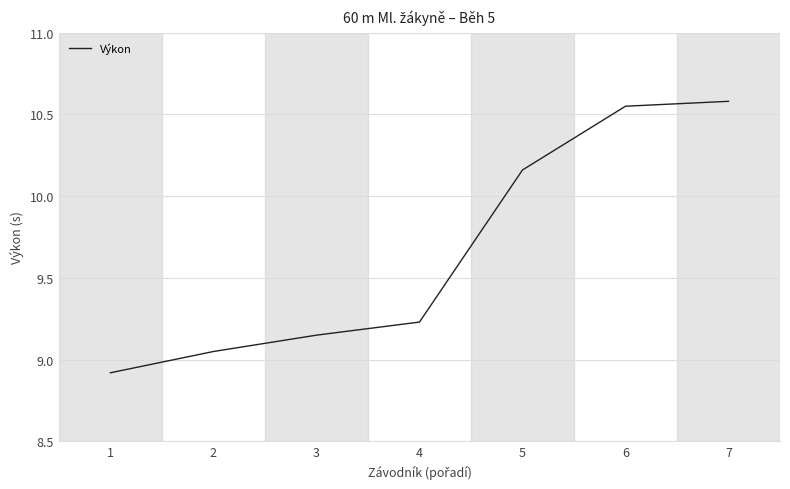

Where is the data nearest to the value 9?

2